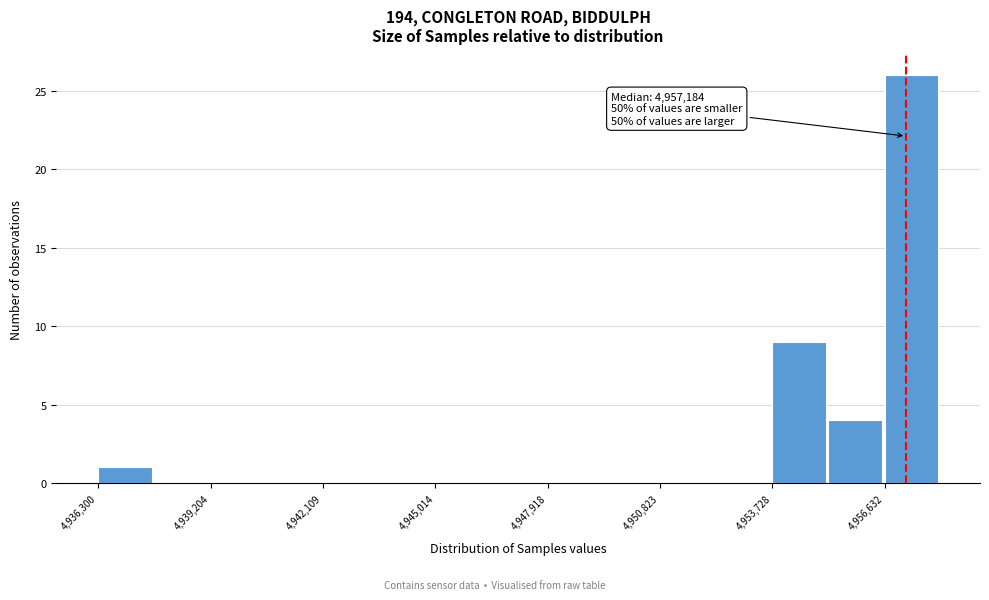

Around what value on the x-axis is the tallest bar? Give the approximate position of its centre, as read against the axis.

4957500